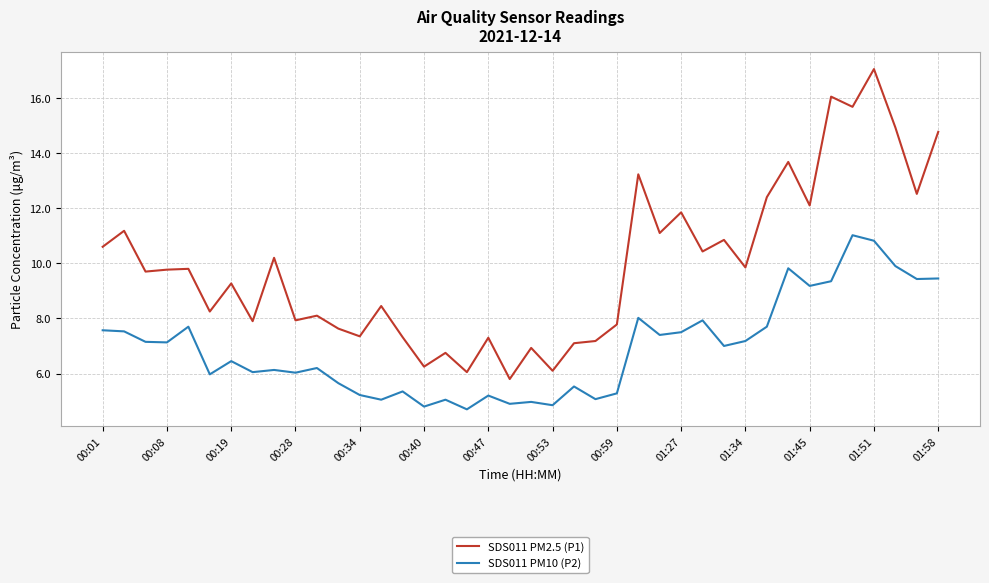

True or false: SDS011 PM2.5 (P1) and SDS011 PM10 (P2) intersect in this chart.

False